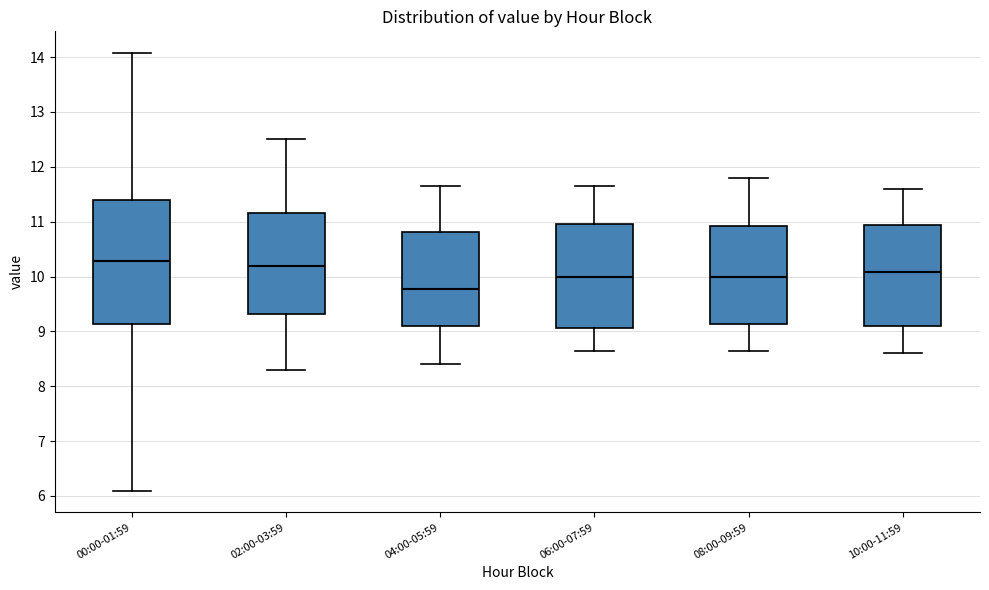

Comparing the boxes themselves (not the whiskers), which one is the tallest?

00:00-01:59